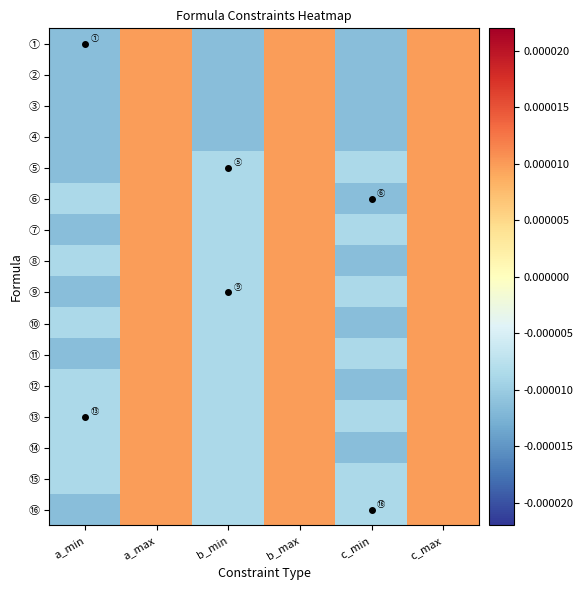

List the series in order of their peak value, lowest first.

①, ②, ③, ④, ⑤, ⑥, ⑦, ⑧, ⑨, ⑩, ⑪, ⑫, ⑬, ⑭, ⑮, ⑯